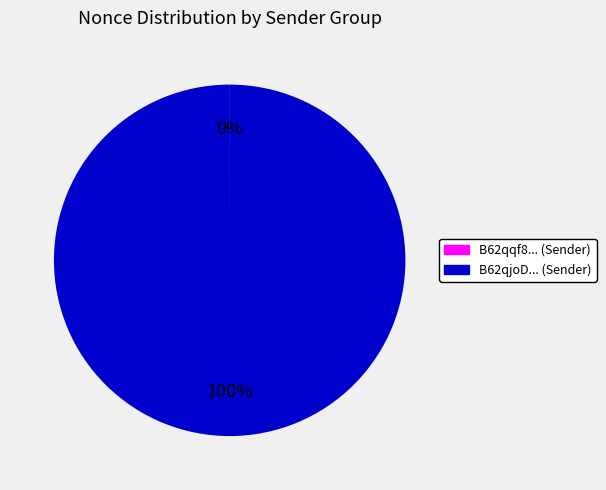

Does any single category account for the majority?

Yes